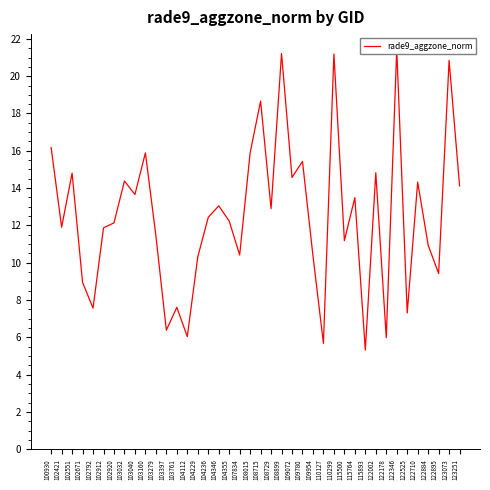

How many interior local valleys (lower than both neighbors) does the data have?

14